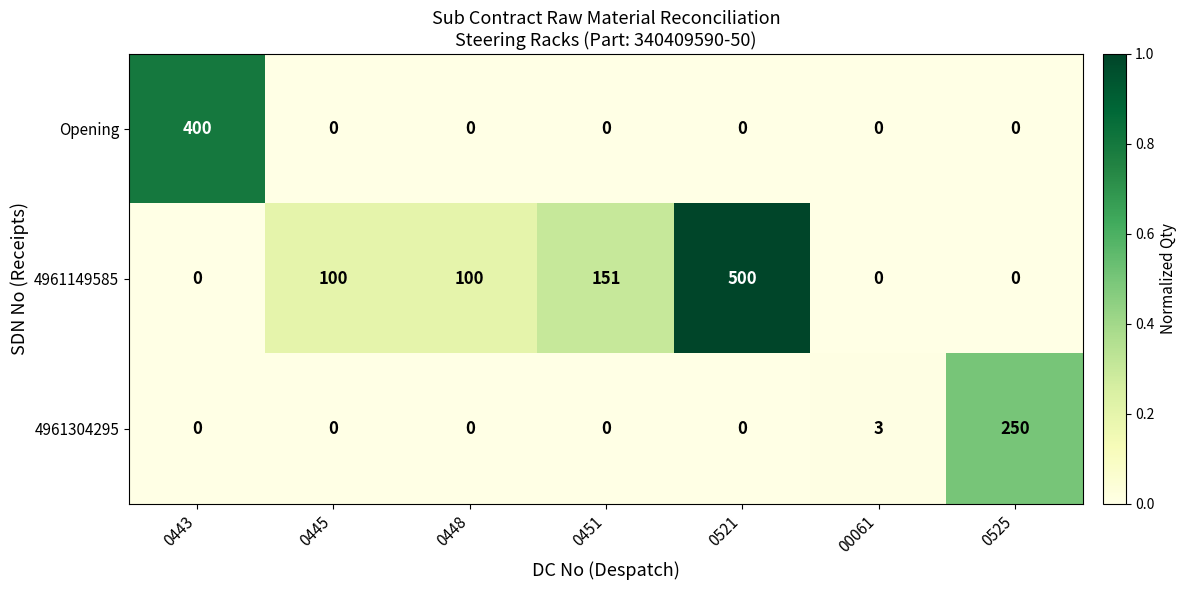

Which series changed the most between 0451 and 00061?

4961149585